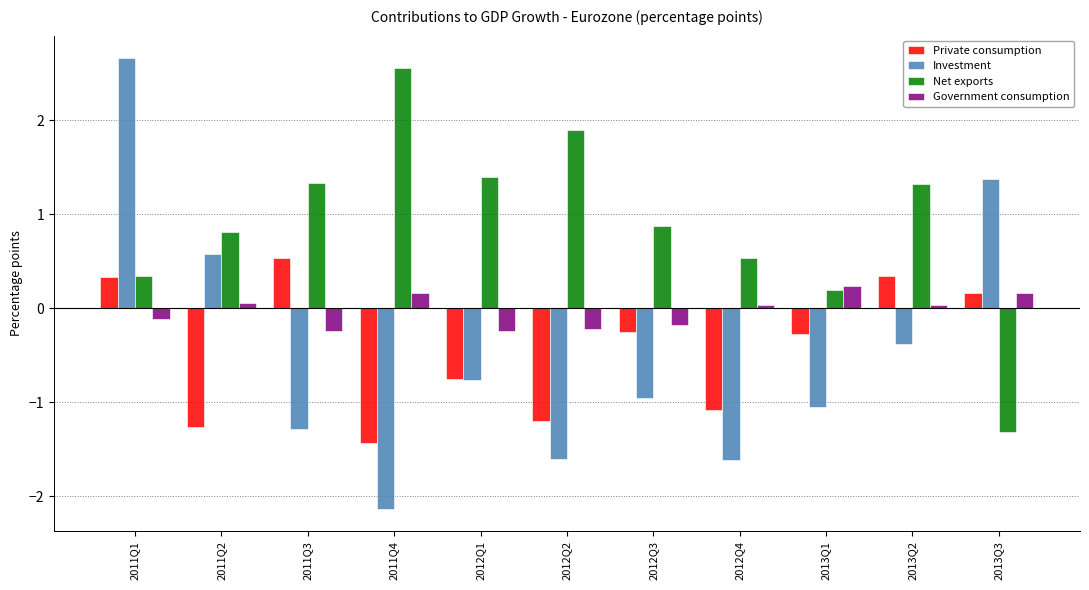

Is it true that Investment equals -1.6 at 2012Q2?

True